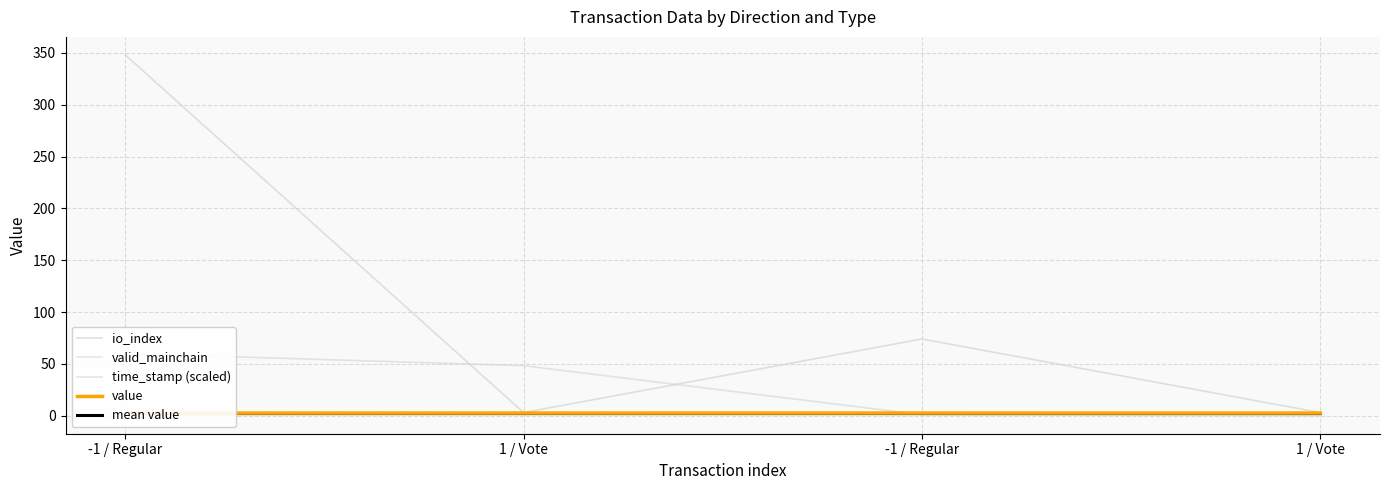

What is the label of the 4th point from the left?

1 / Vote